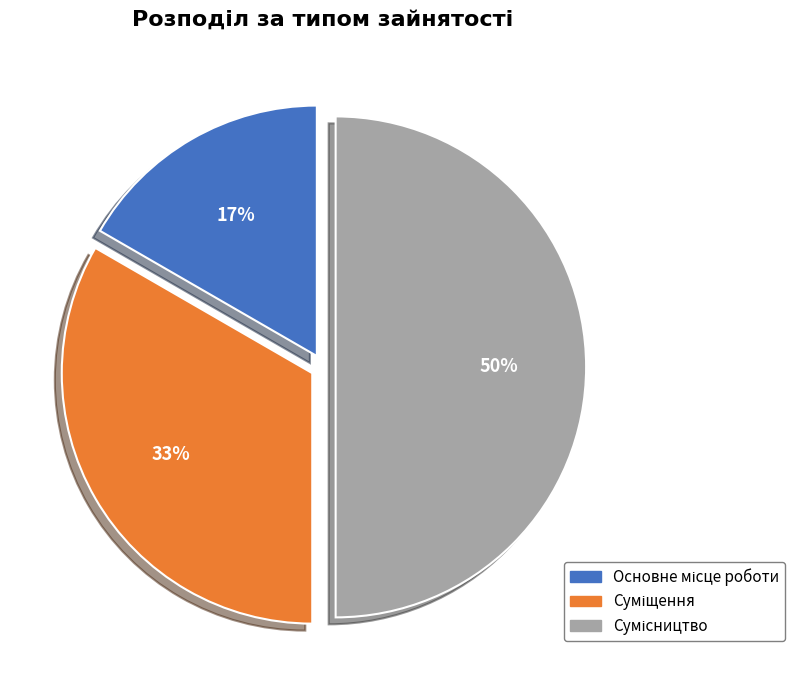

To the nearest percent, what is the average slice percentage?

33%